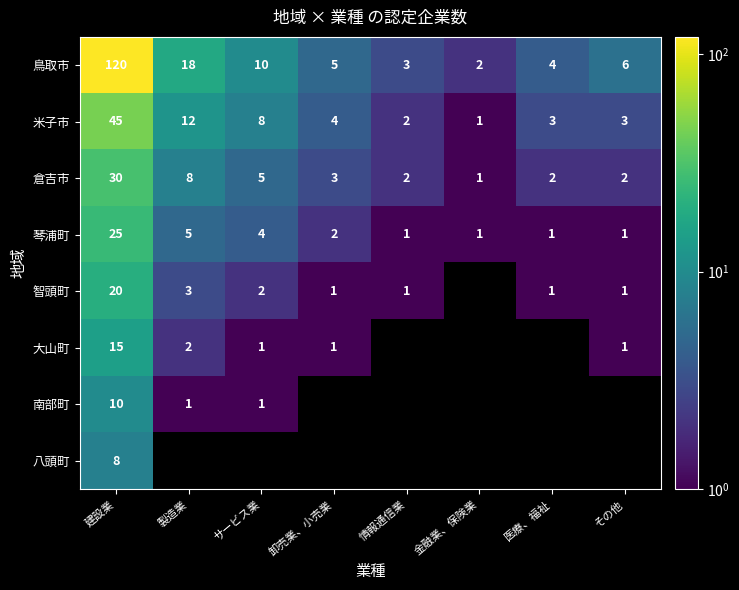

Which category has the highest value in the 鳥取市 series?

建設業